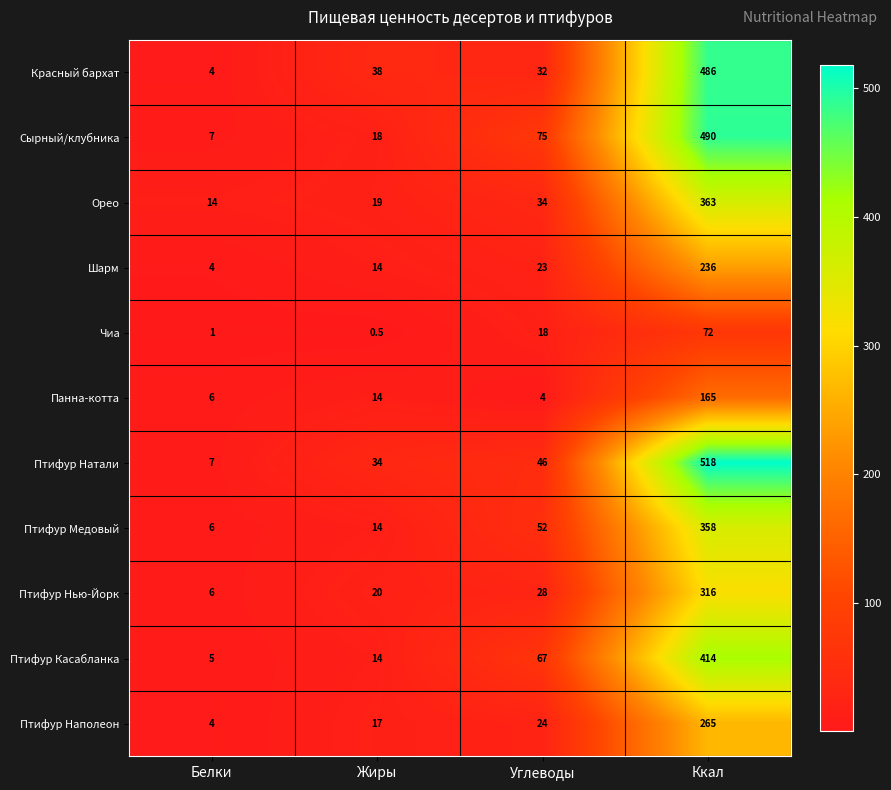

What is the average value of the Птифур Касабланка series?

125.0